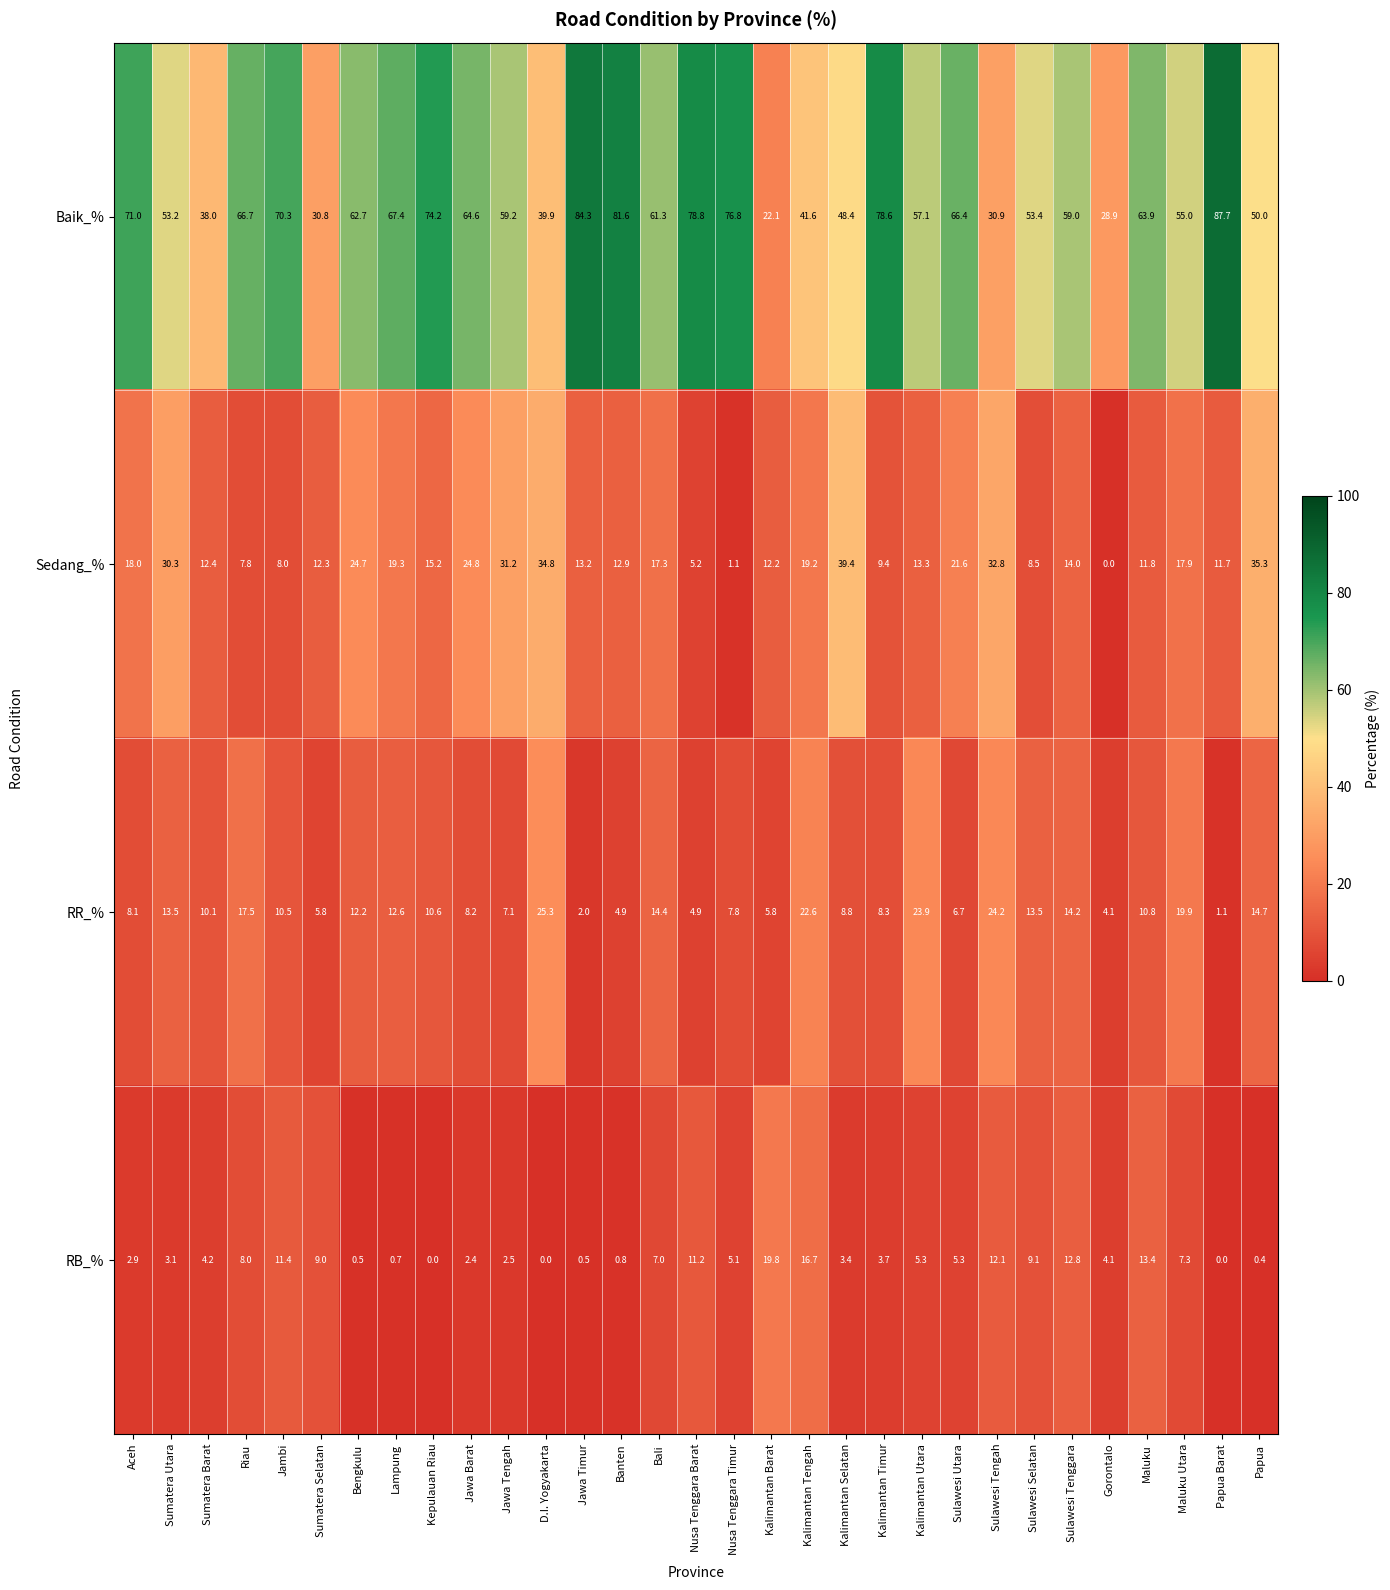

What is the difference between the highest and lowest values at Jawa Timur?

83.8